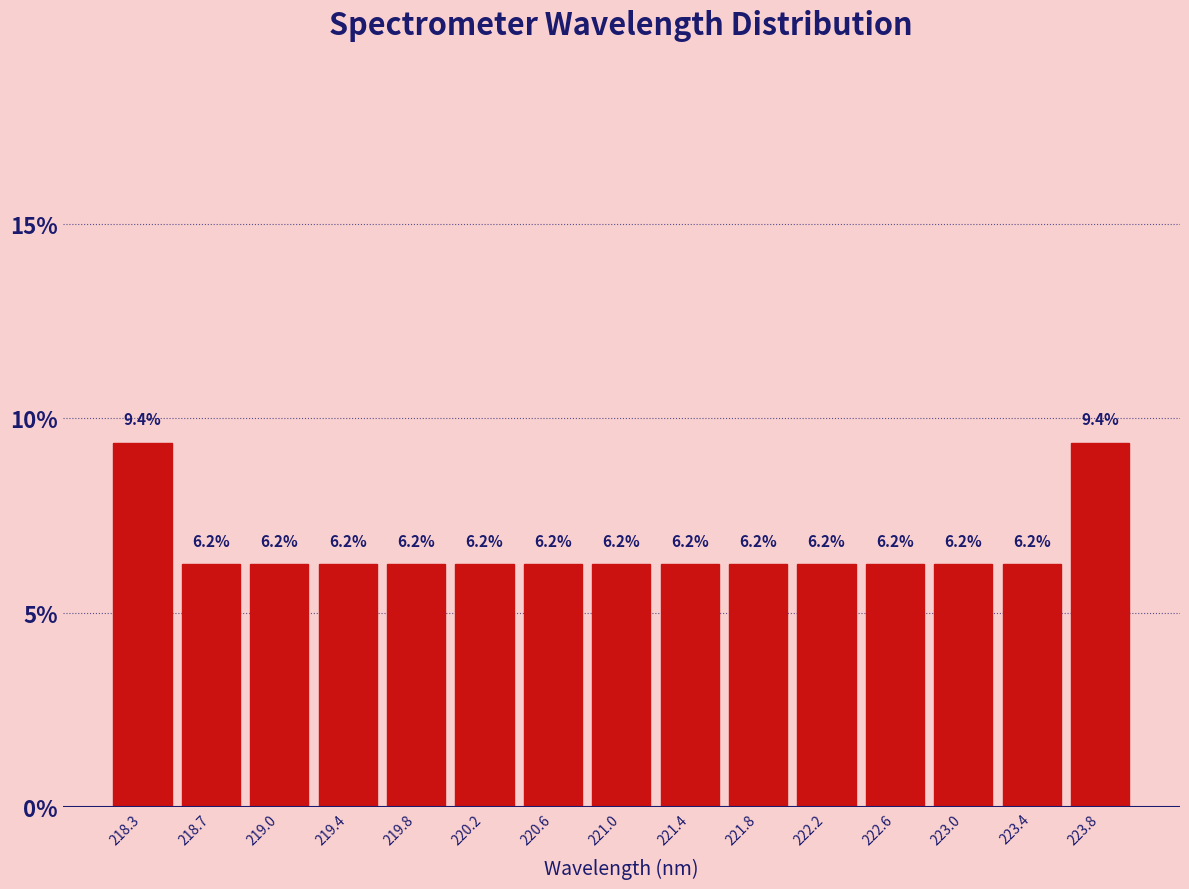

Reading left to right, list every bar in this chart as the range it spans on the x-axis followed by its height. The bar edges are not printed on the chart, so give them approximately, as read against the axis.

218.05 to 218.45: 9.4
218.45 to 218.85: 6.2
218.85 to 219.25: 6.2
219.25 to 219.65: 6.2
219.65 to 220.05: 6.2
220.05 to 220.45: 6.2
220.45 to 220.80: 6.2
220.80 to 221.20: 6.2
221.20 to 221.60: 6.2
221.60 to 222.00: 6.2
222.00 to 222.40: 6.2
222.40 to 222.80: 6.2
222.80 to 223.20: 6.2
223.20 to 223.60: 6.2
223.60 to 224.00: 9.4